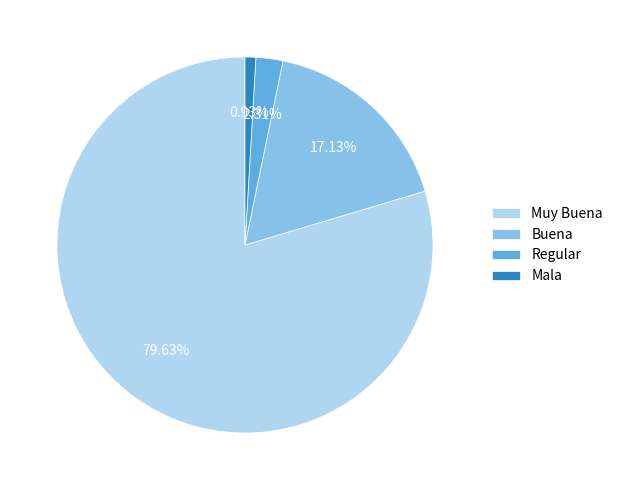

Approximately how many times larger is the value at Buena compared to Muy Buena?

0.2